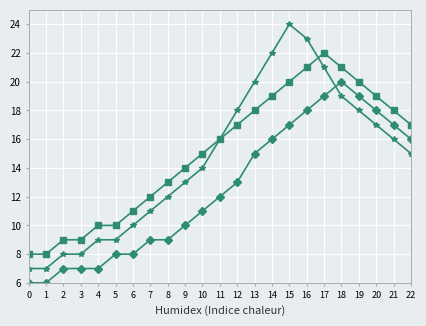

What is the total value across all series at 3?

24